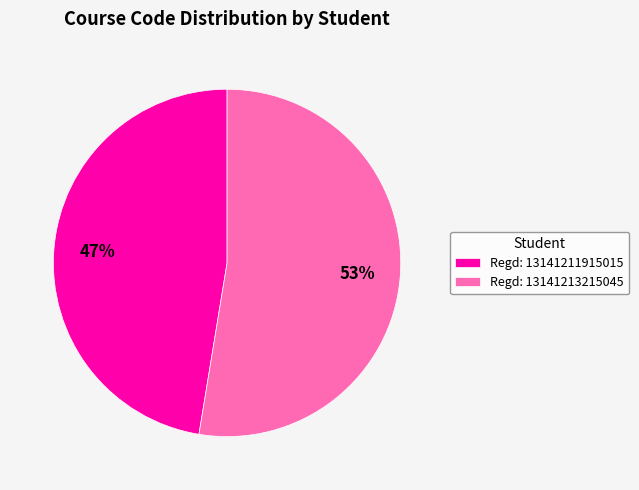

Between Regd: 13141213215045 and Regd: 13141211915015, which is larger?

Regd: 13141213215045